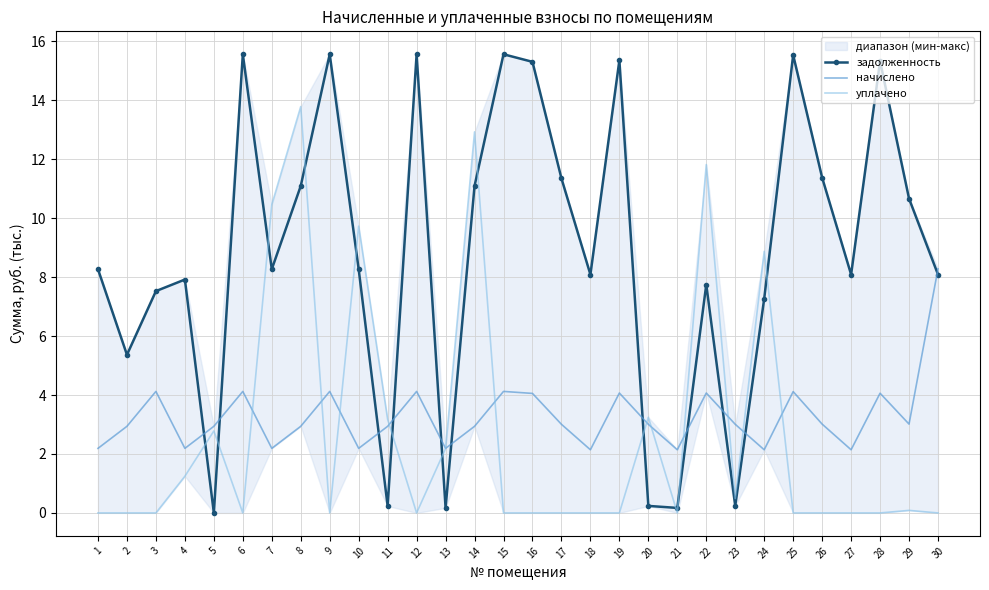

Where is the first local maximum for уплачено?

5